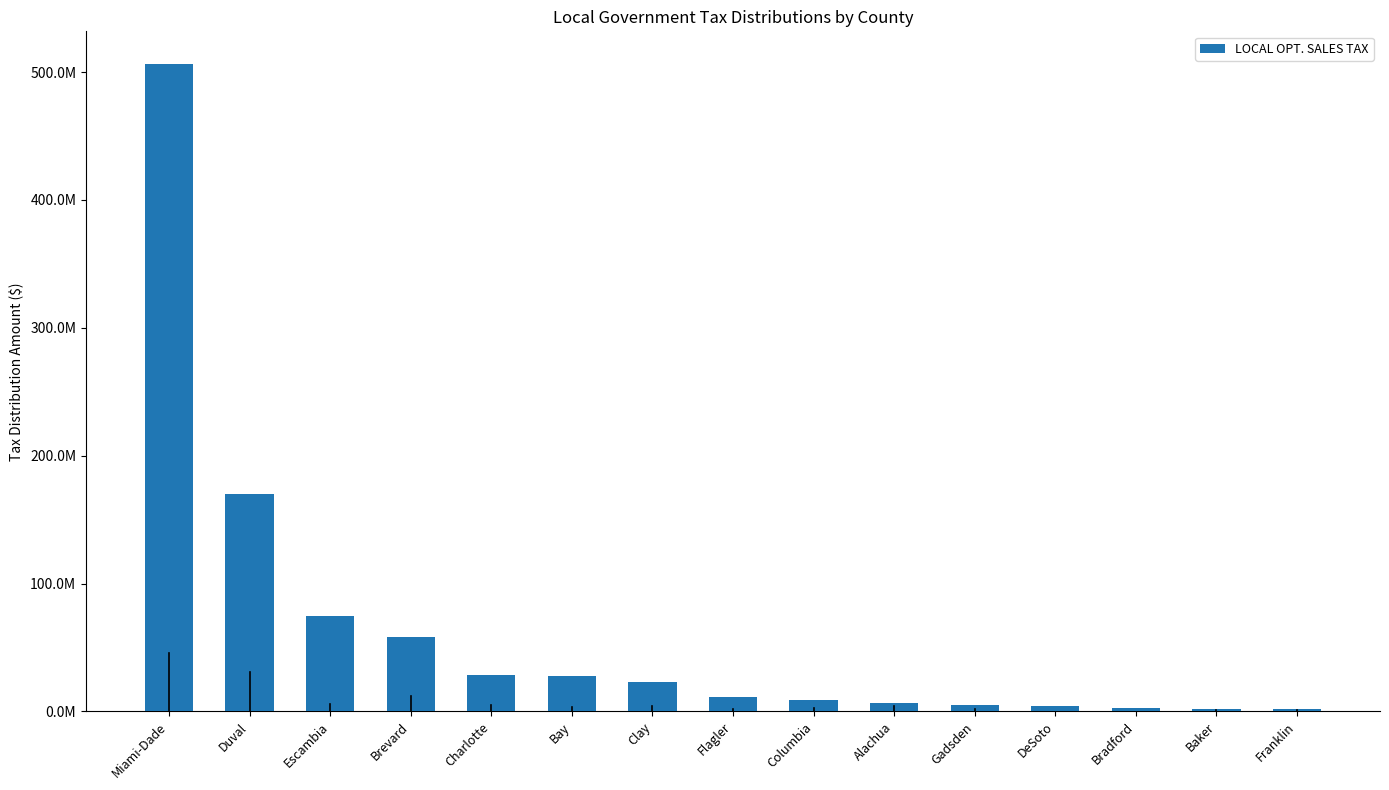

What position from the left is Brevard?

4